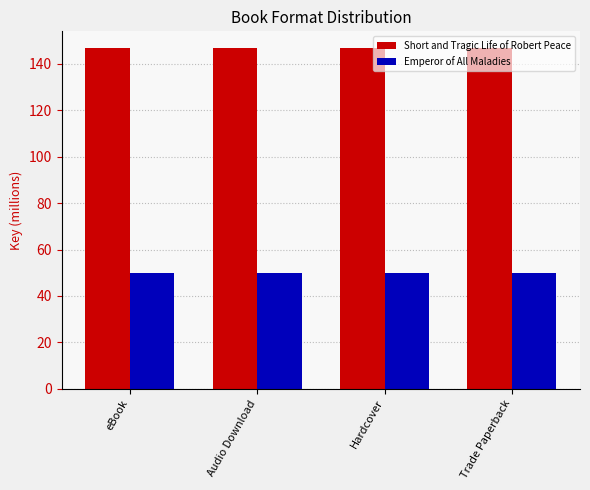

What value does the Short and Tragic Life of Robert Peace series have at Trade Paperback?

146.7